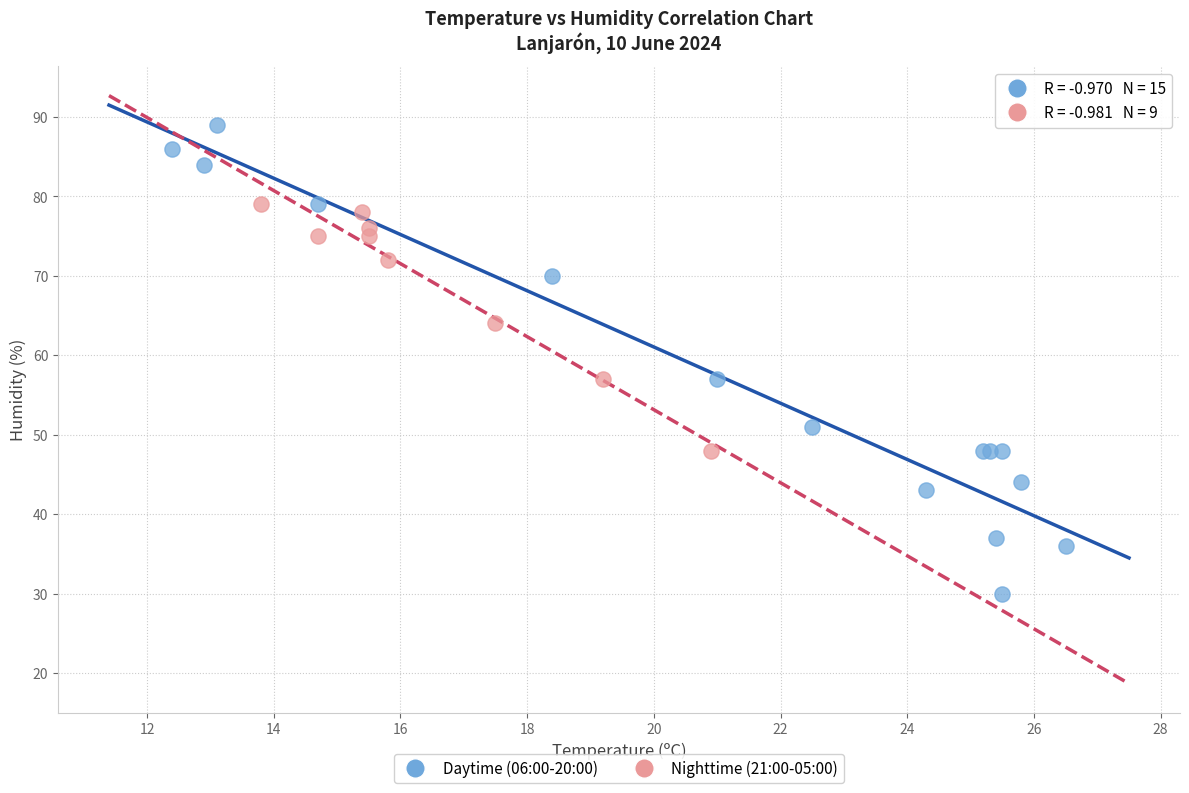

Which series contains the lowest Y value?

Daytime (06:00-20:00)